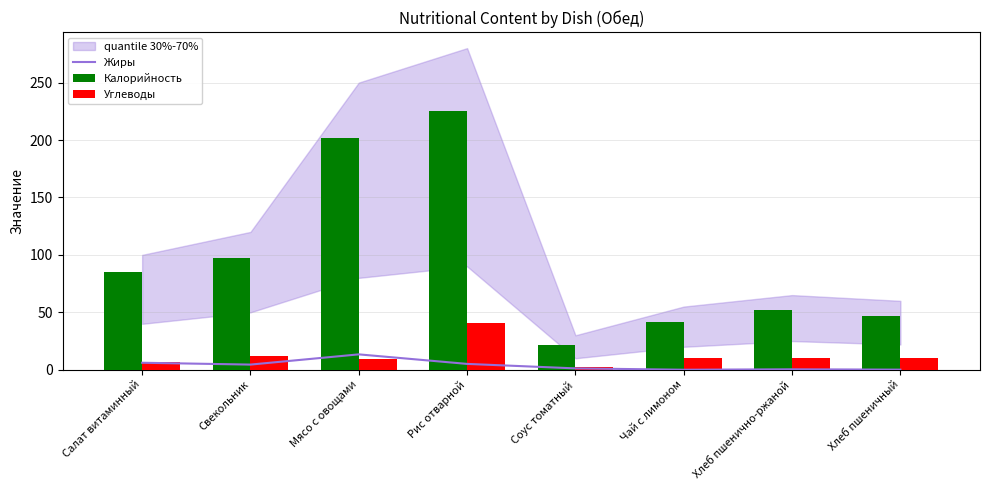

What is the difference between the maximum and second lowest values in the Углеводы series?

33.4